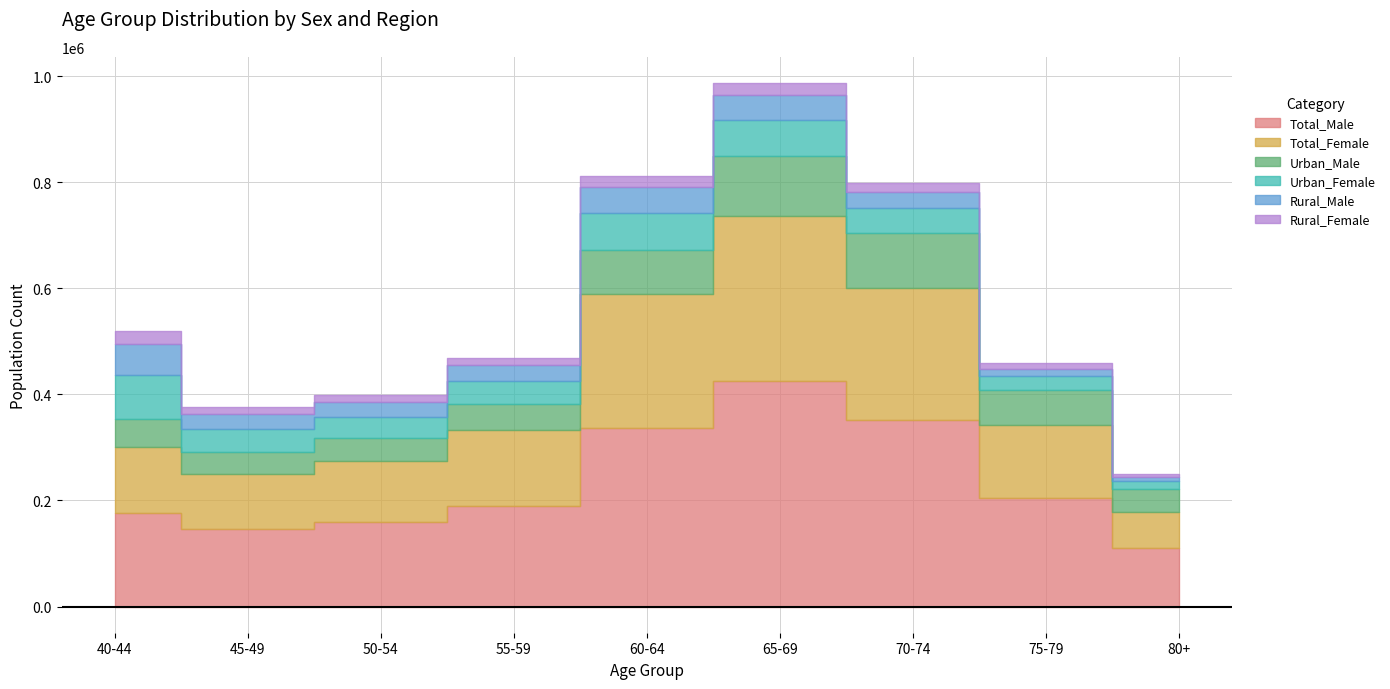

At which category is the sum across all series the highest?

65-69